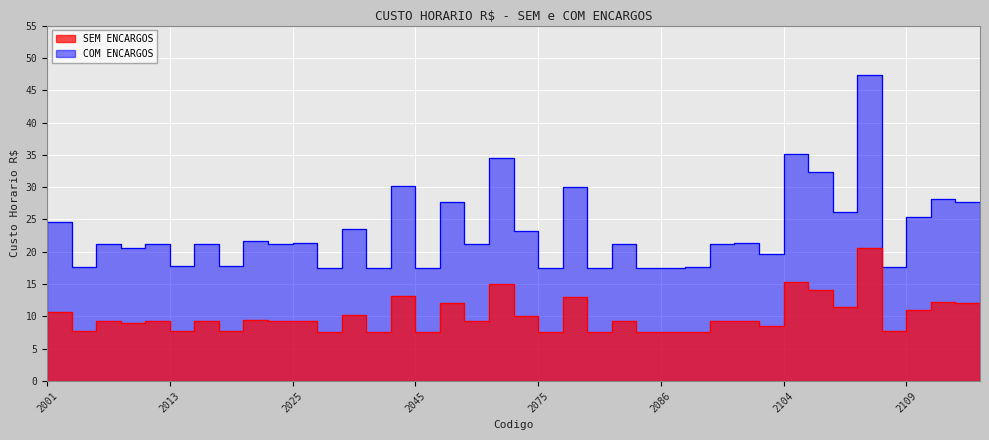

At which label is SEM ENCARGOS closest to 14?

2106